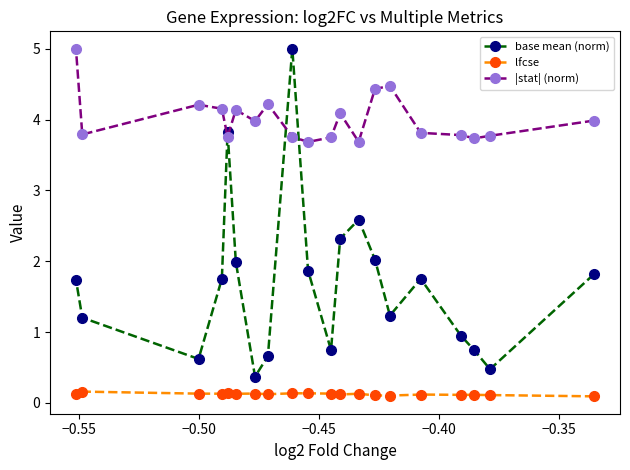

Which series has the largest range (max minus min)?

base mean (norm)